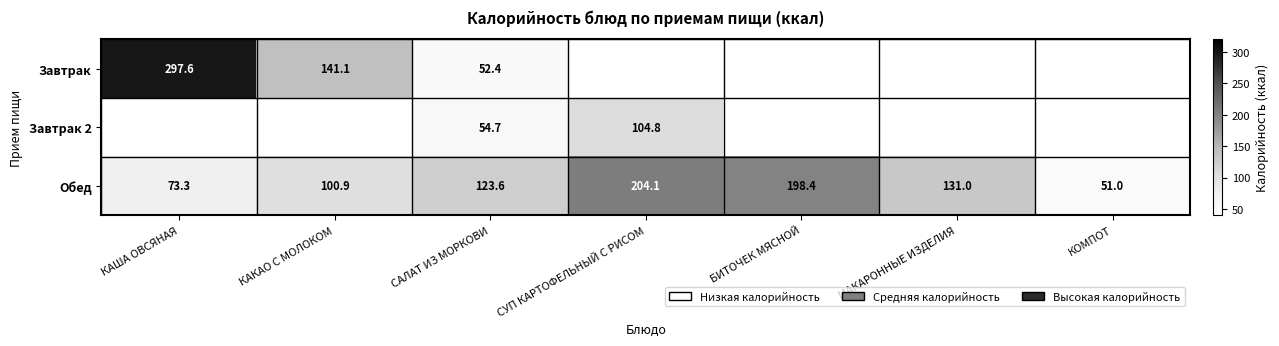

How many values in the Обед series are below 123?

3